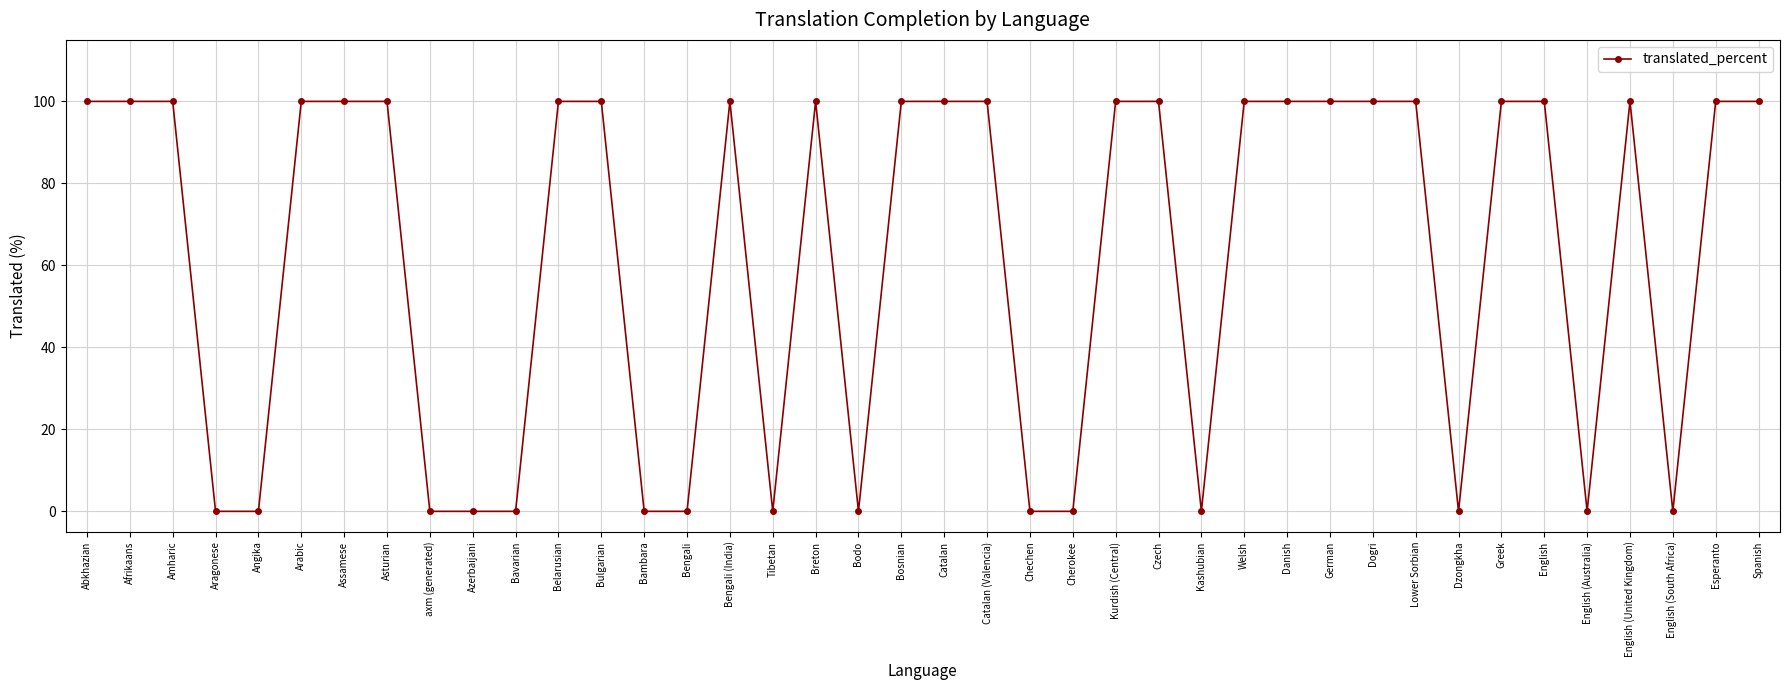

What is the change in value from Bosnian to Chechen?

-100